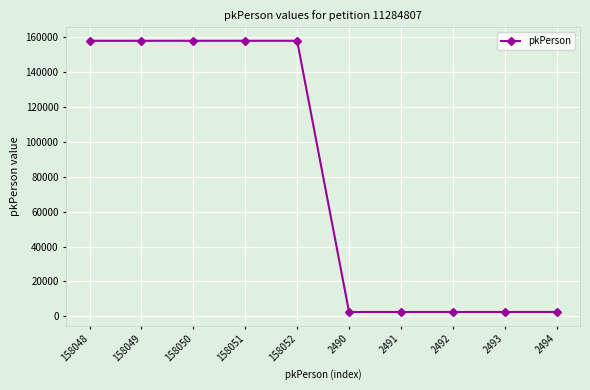

What is the difference between the maximum and minimum values?

155562